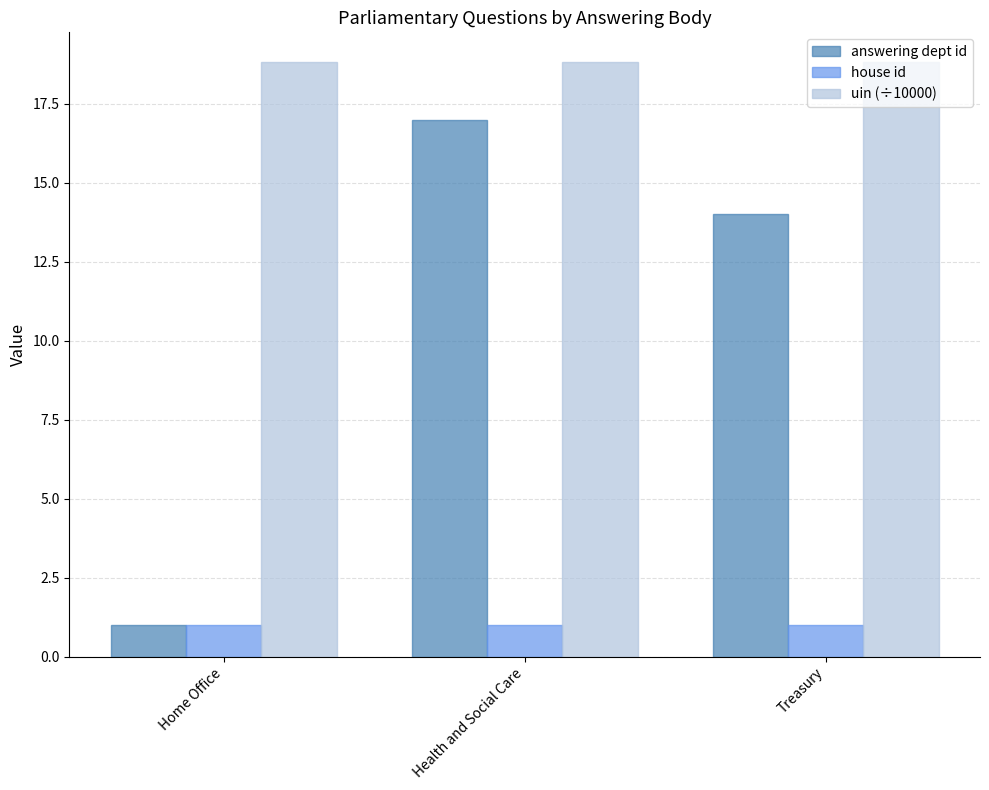

What is the label of the 1st bar from the left?

Home Office